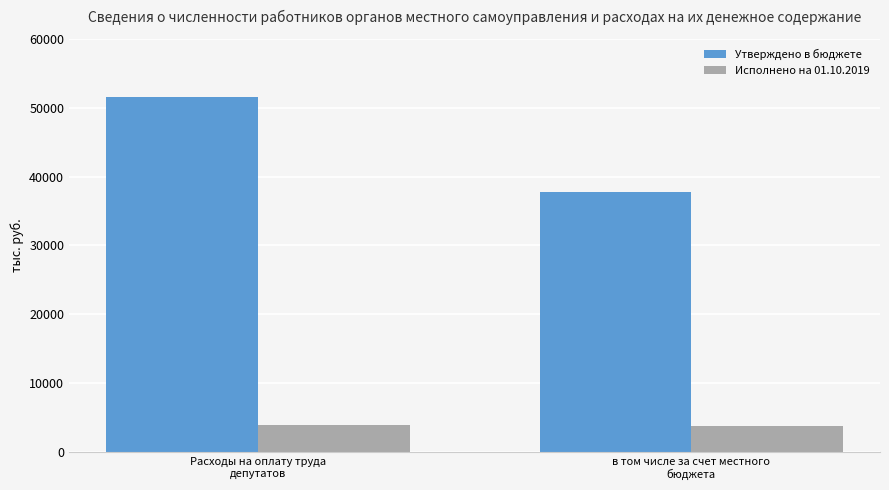

Rank the series by their average value, from lowest to highest.

Исполнено на 01.10.2019, Утверждено в бюджете